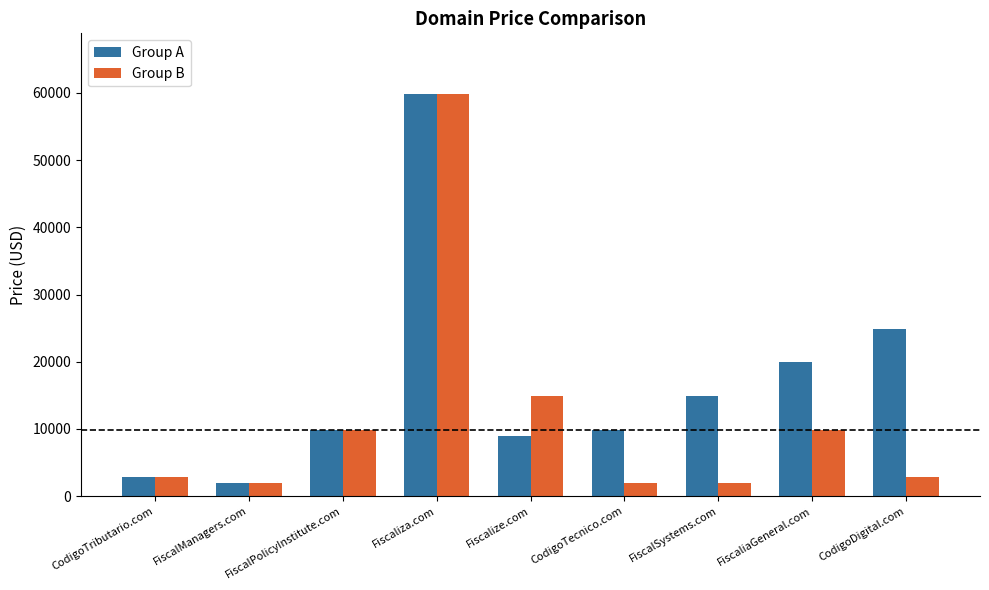

What is the maximum value for Group A?

59888